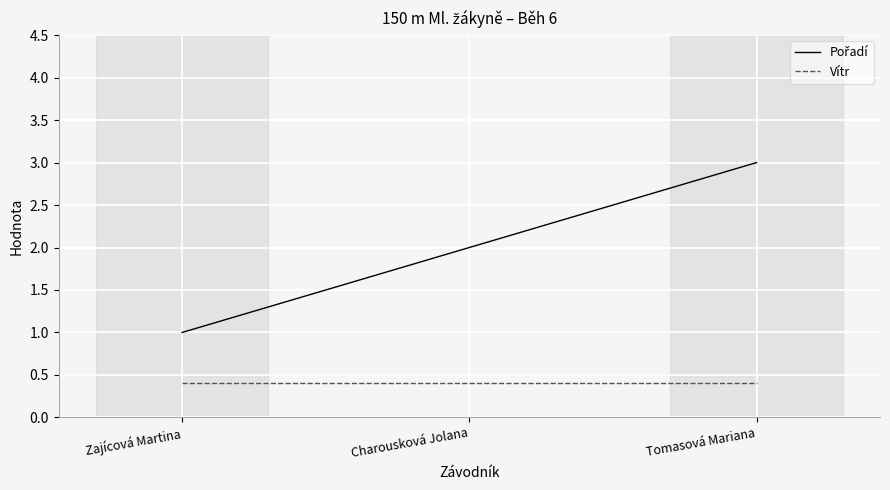

Is it true that Vítr equals 0.6 at Zajícová Martina?

False